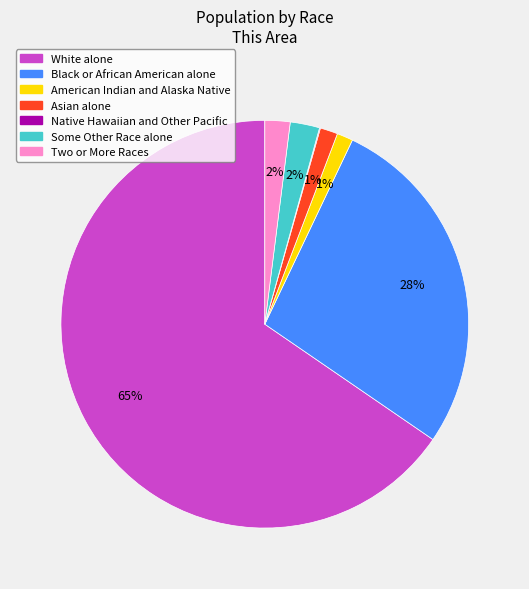

To the nearest percent, what is the average slice percentage?

14%